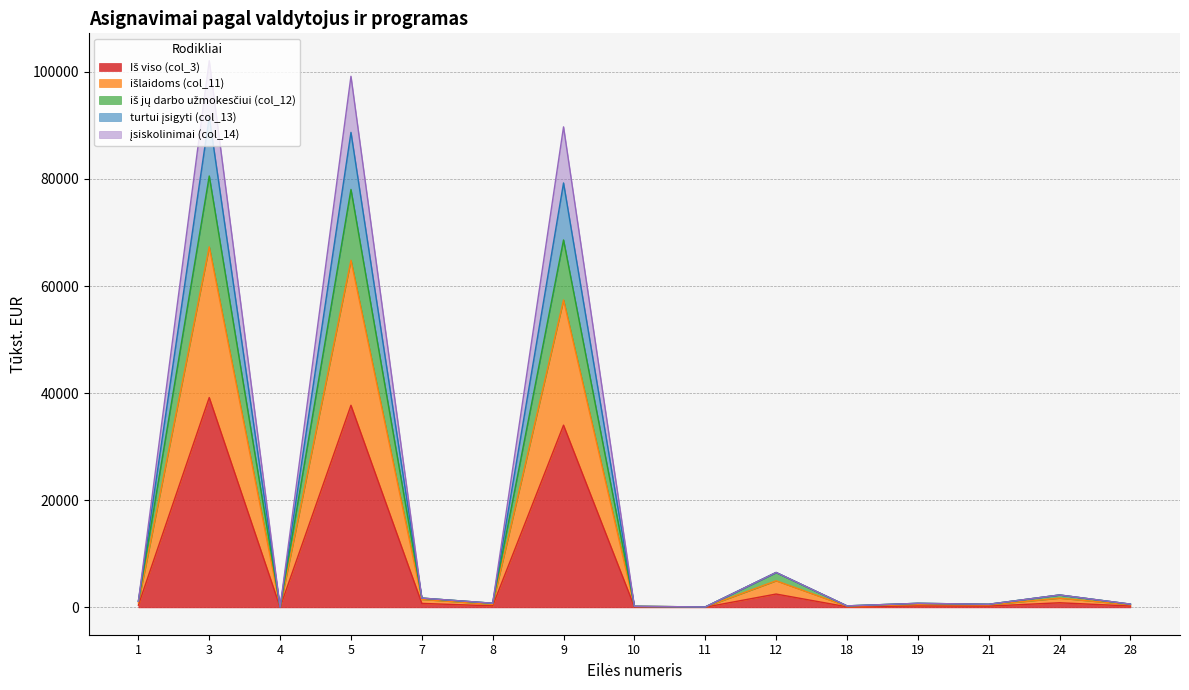

True or false: išlaidoms (col_11) and iš jų darbo užmokesčiui (col_12) intersect in this chart.

False